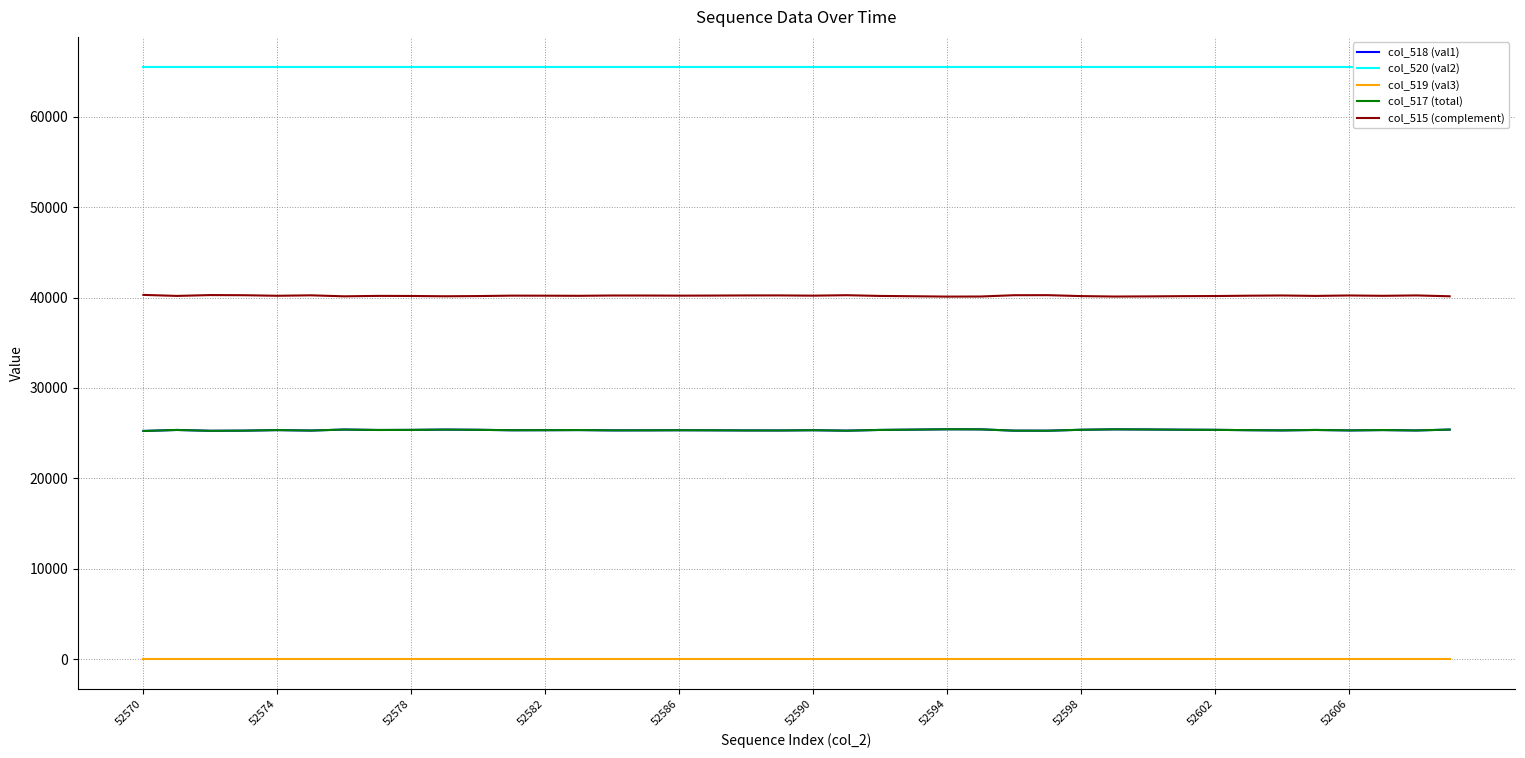

How many lines are shown in the chart?

5